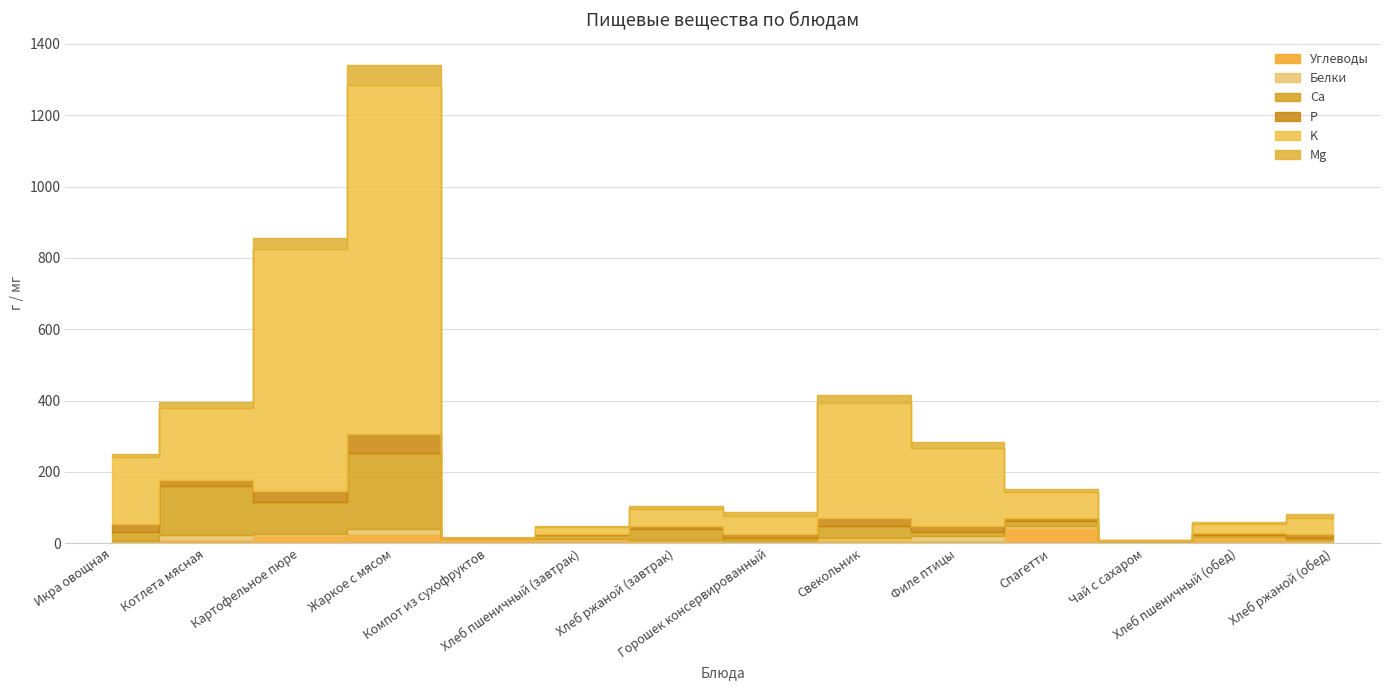

Which label corresponds to the largest value in the chart?

Жаркое с мясом